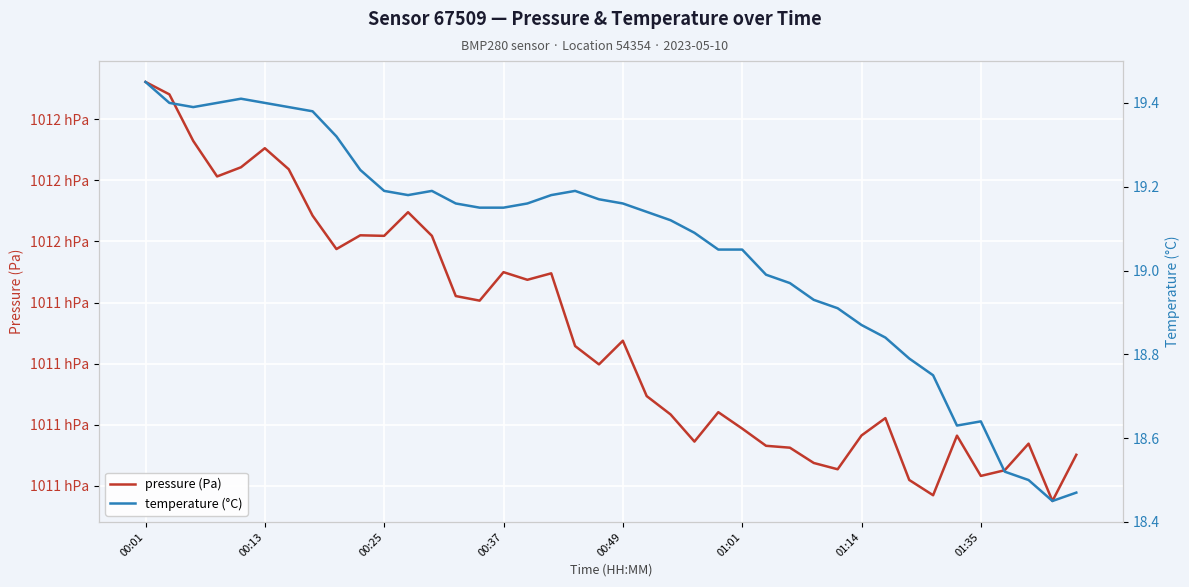

What is the total value across all series at 12?

101170.1